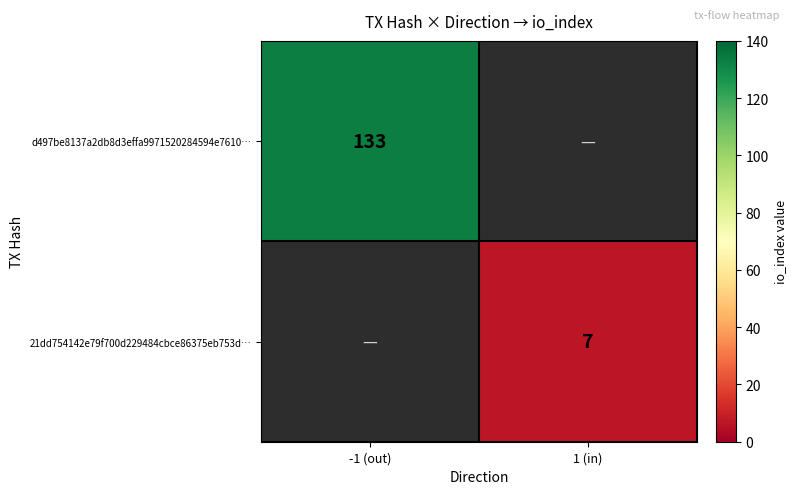

The value of d497be8137a2db8d3effa9971520284594e7610… at -1 (out) is 133. True or false?

True